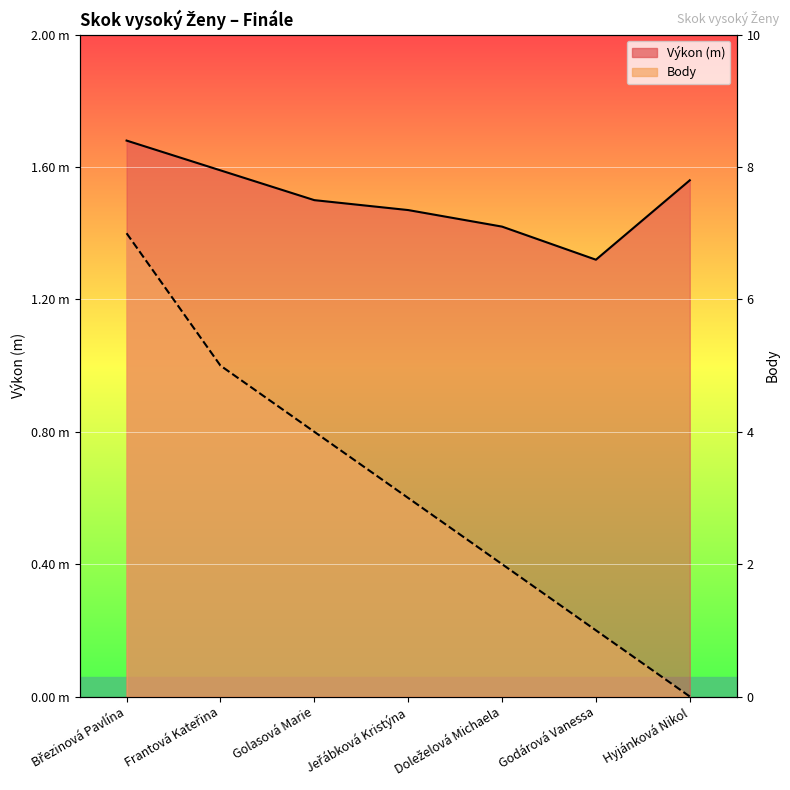

What are all the series names shown in the legend?

Výkon, Body